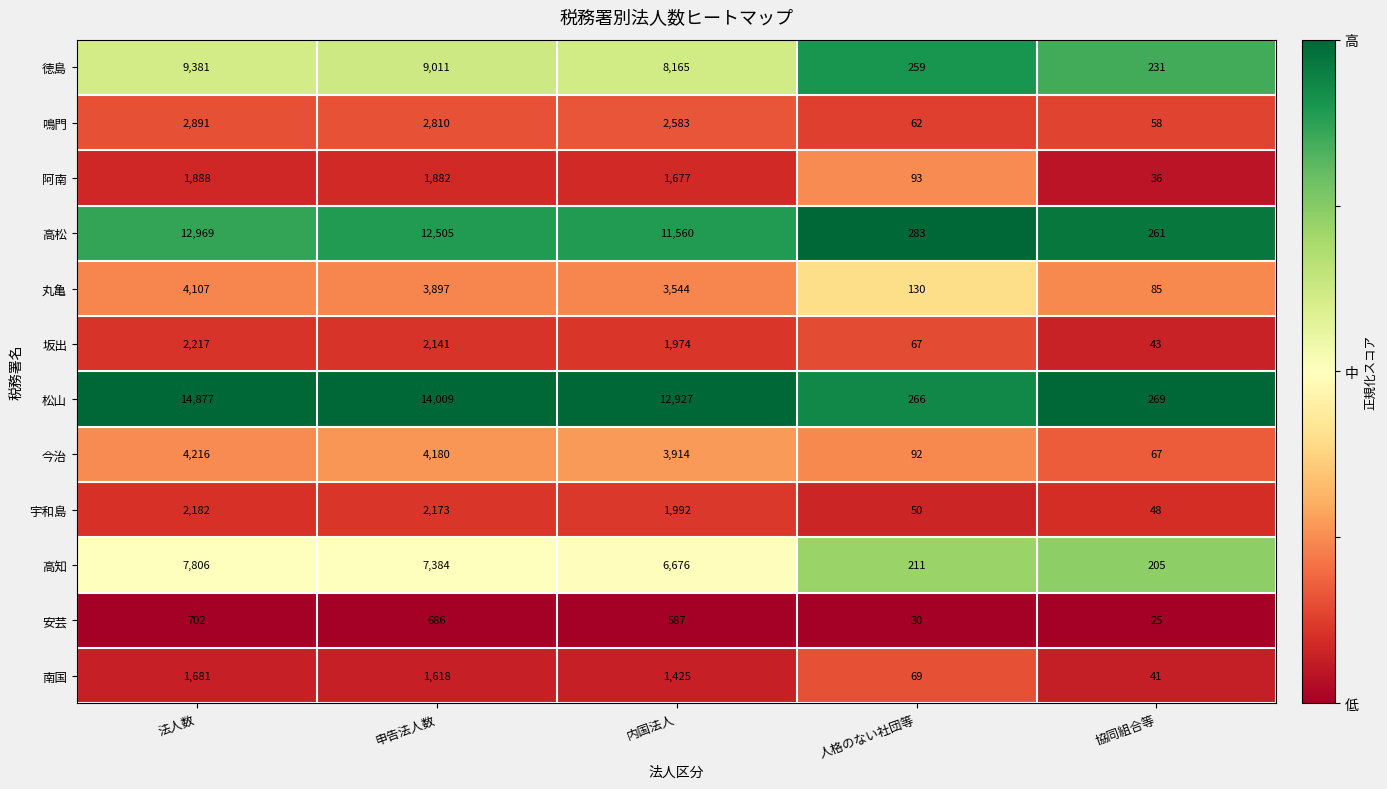

What is the difference between the 阿南 values at 人格のない社団等 and 法人数?

1795